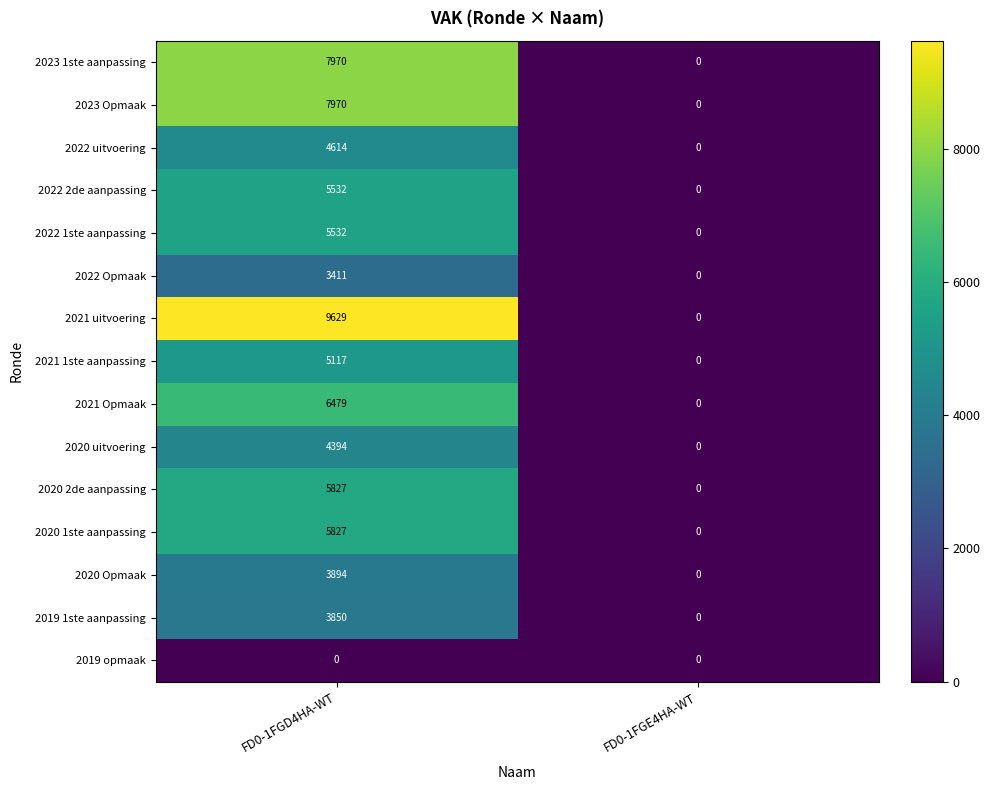

Which series has the largest total across all categories?

2021 uitvoering